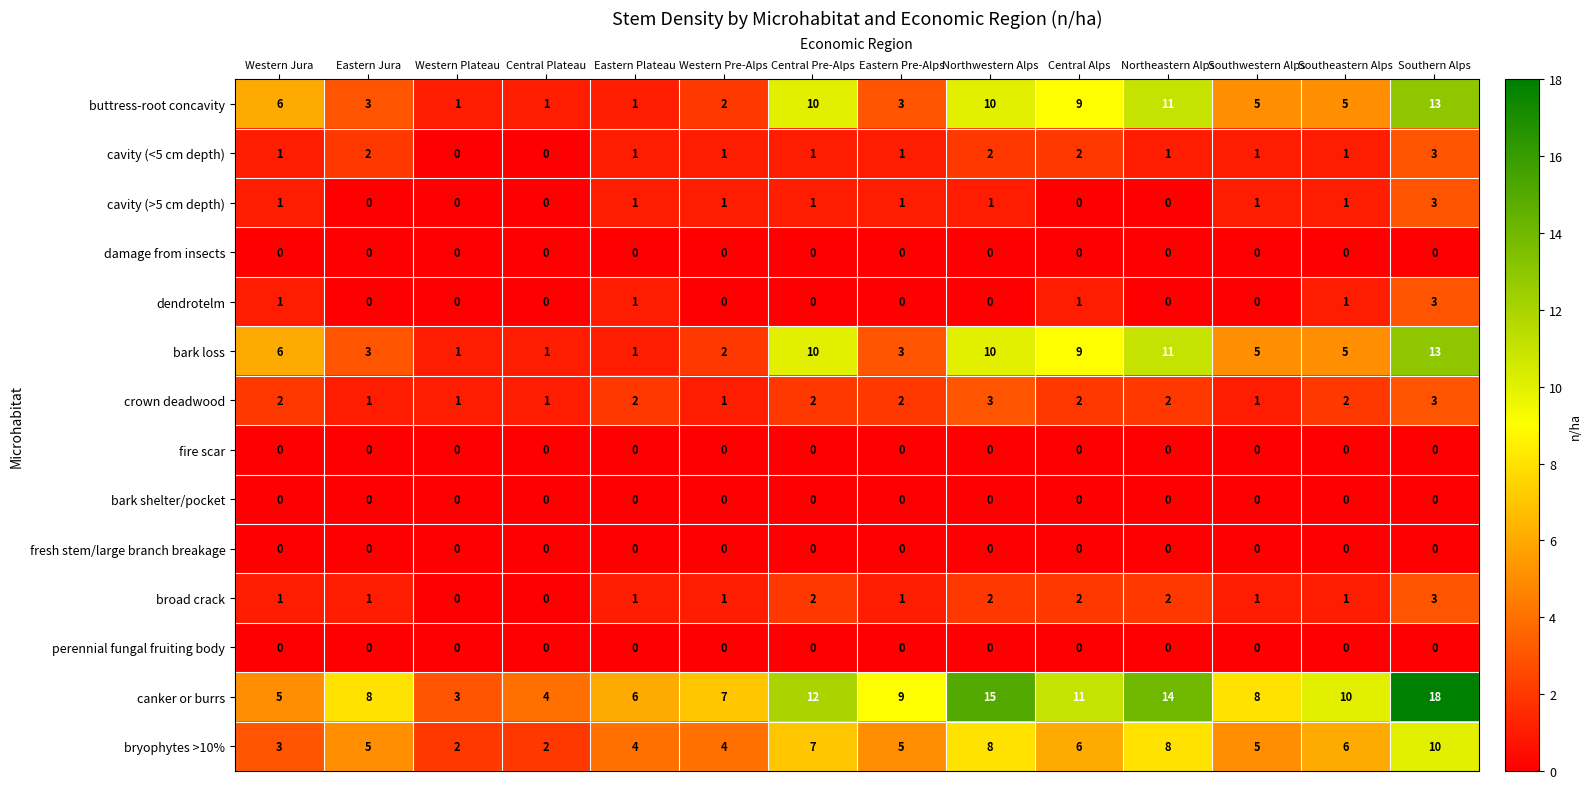

How many broad crack values are between 1 and 2?

11